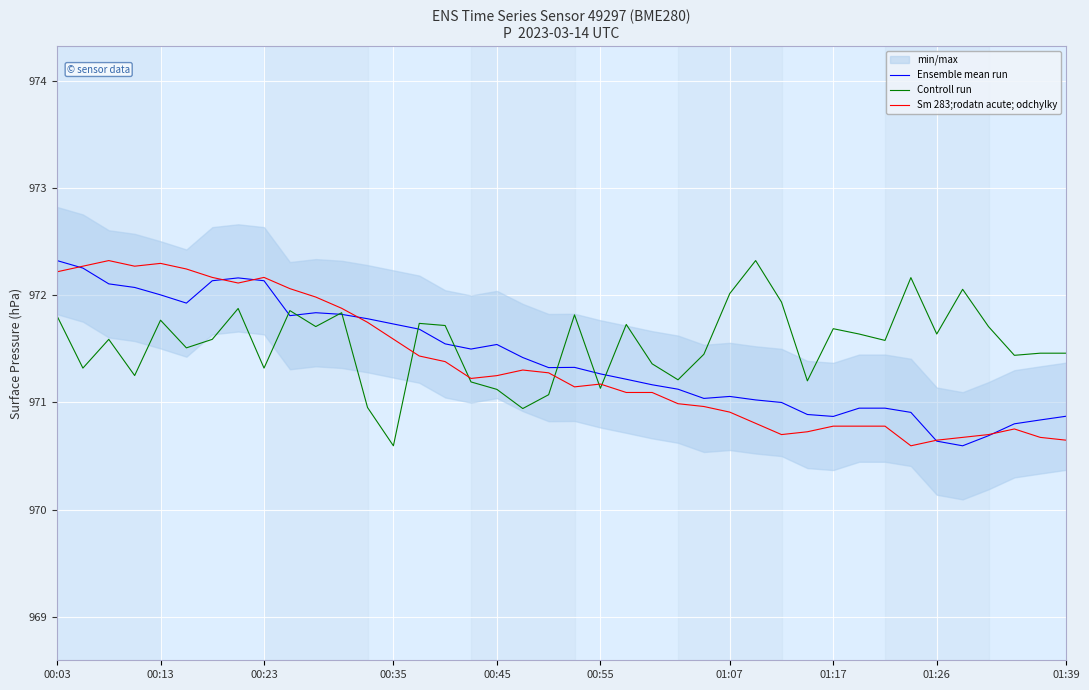

List the series in order of their overall mean, highest first.

Controll run, Ensemble mean run, Sm 283;rodatn acute; odchylky